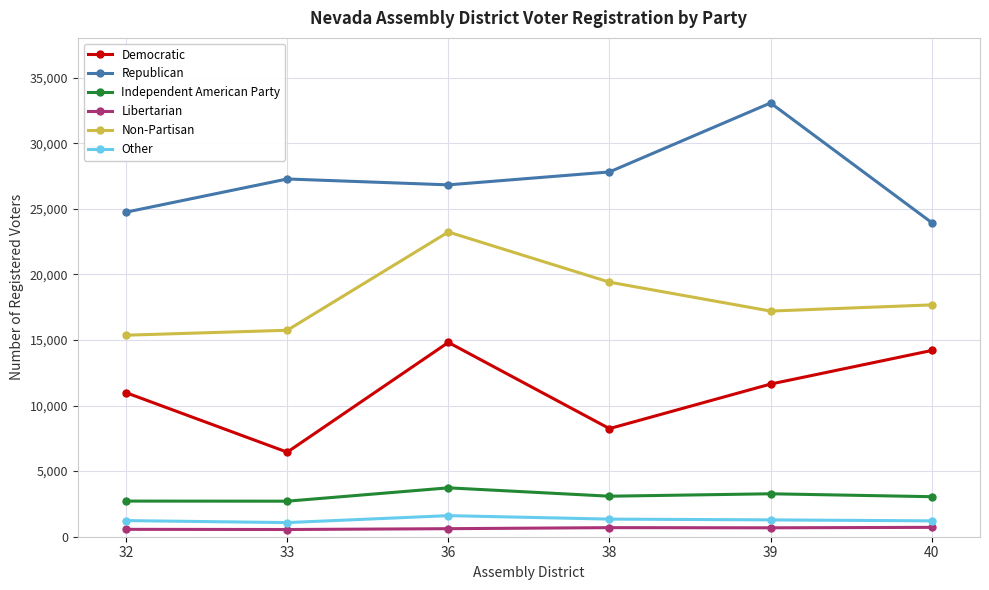

What is the difference between the Non-Partisan values at 38 and 40?

1733